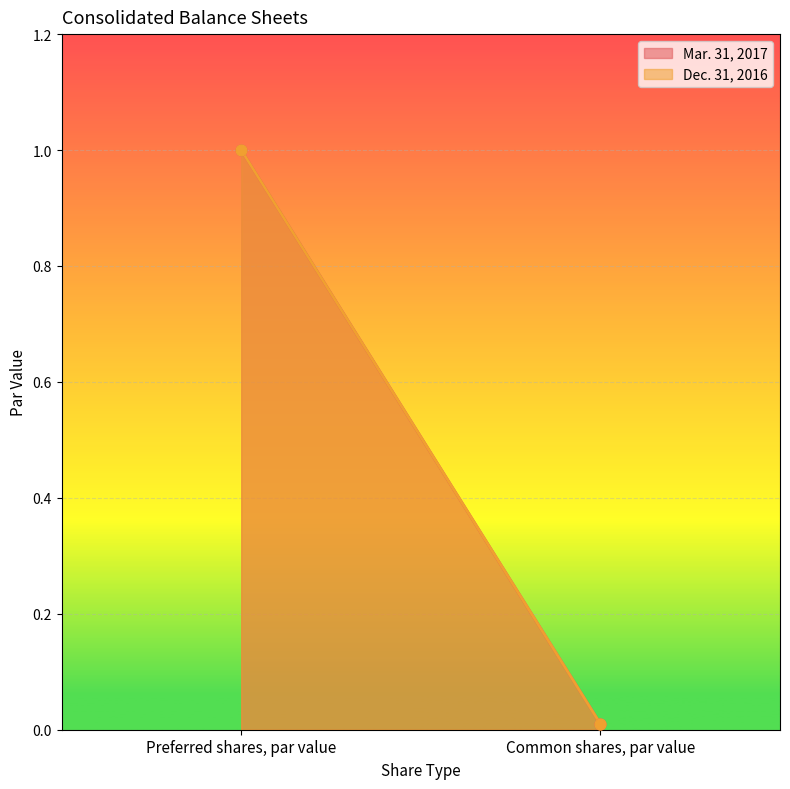

Is the value of Dec. 31, 2016 at Preferred shares, par value greater than the value of Mar. 31, 2017 at Common shares, par value?

Yes